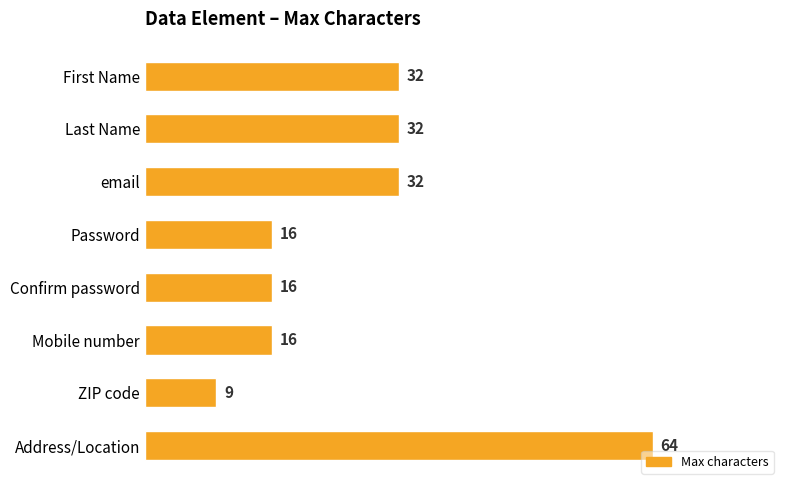

Reading top to bottom, list all the values displayed in this chart.

First Name=32	Last Name=32	email=32	Password=16	Confirm password=16	Mobile number=16	ZIP code=9	Address/Location=64